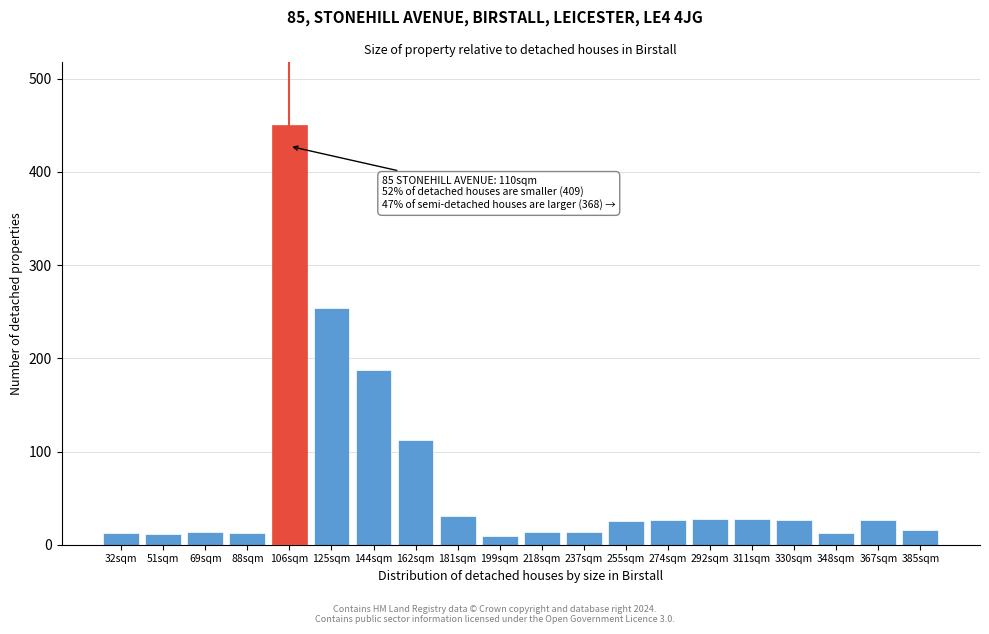

What is the difference between the values at 367sqm and 348sqm?

13